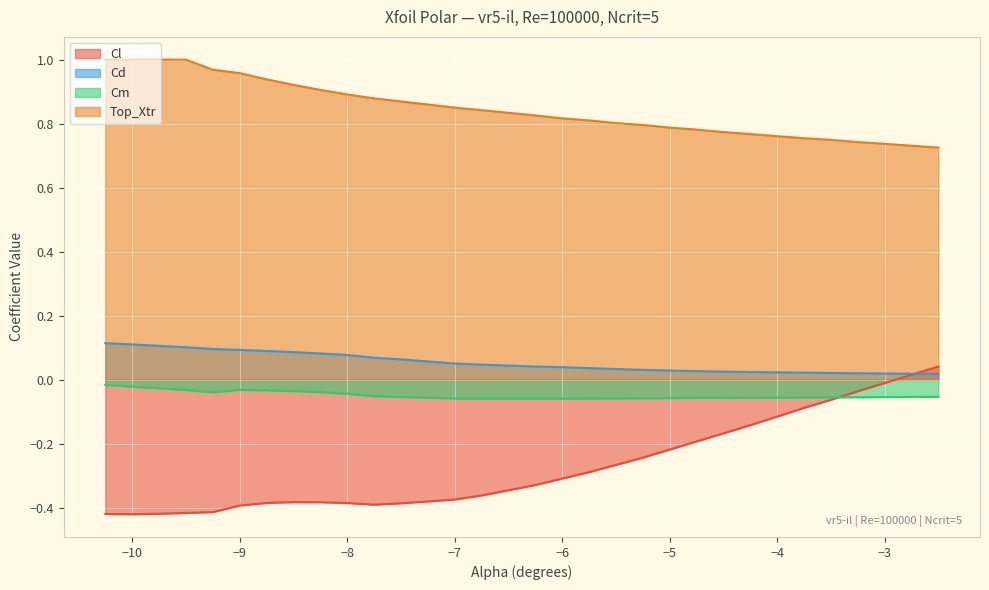

Between -10.0 and -9.25, which is larger?

-9.25